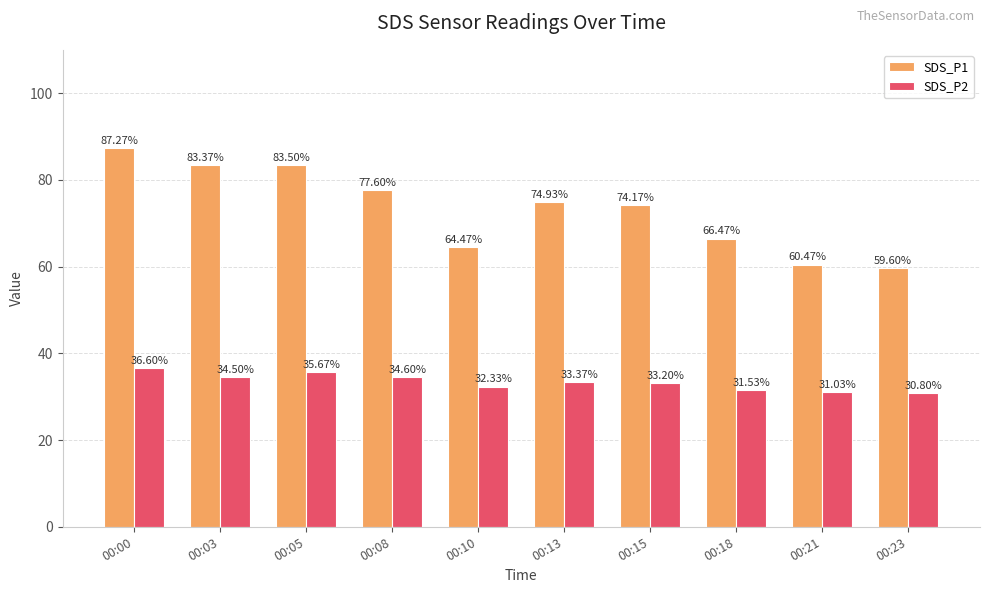

Which series has the largest total across all categories?

SDS_P1